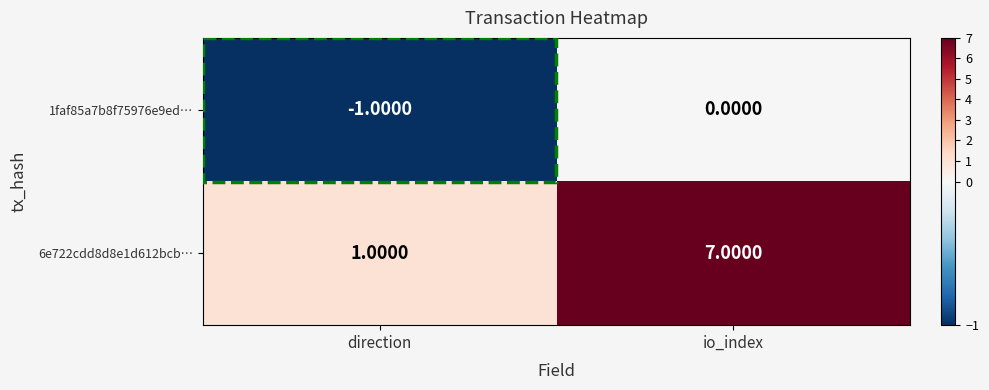

What is the total value across all series at io_index?

7